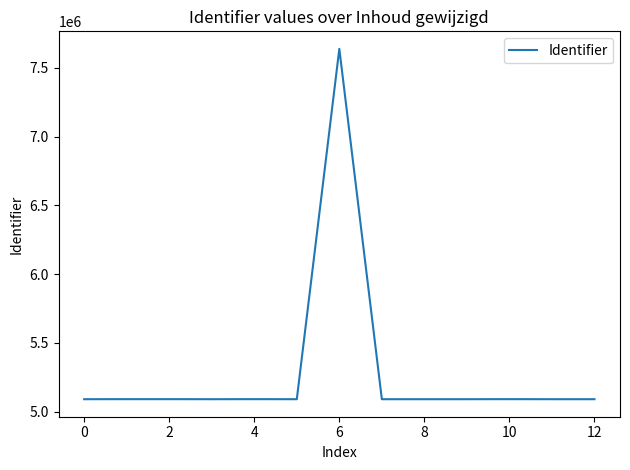

Does the chart have visible grid lines?

No